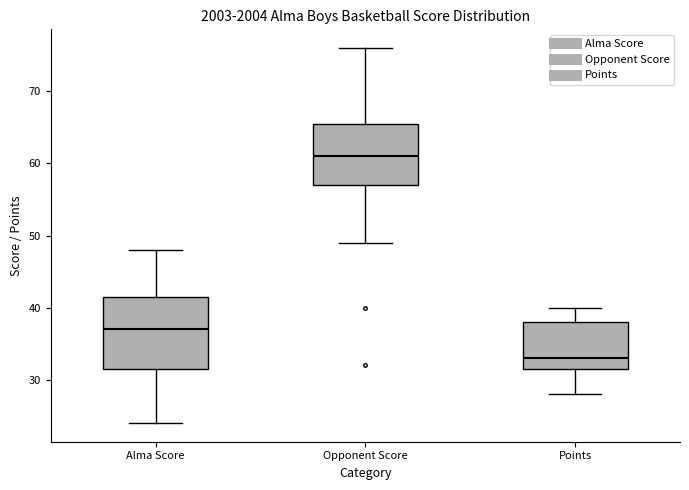

Which box is the tallest, from its lower edge to its upper edge?

Alma Score